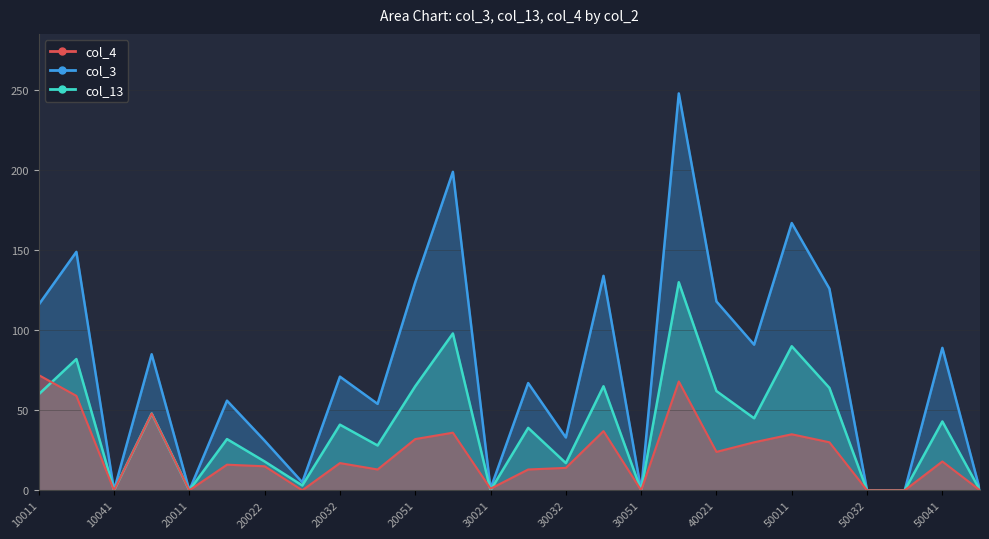

At how many categories does at least one series exceed 93?

9